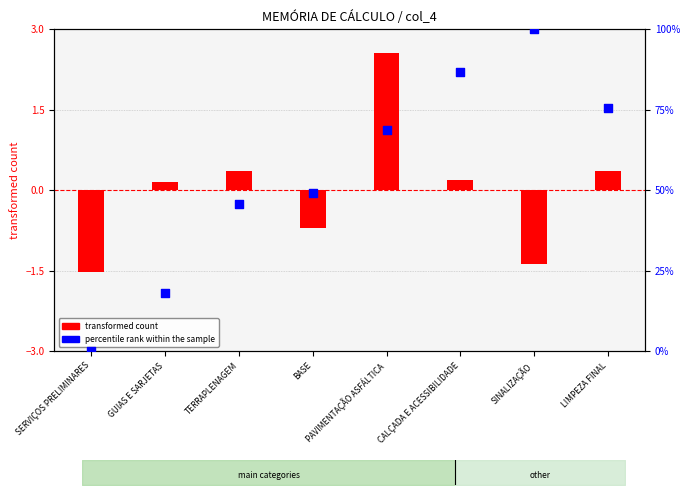

Which series has the largest Y range (max minus min)?

percentile rank within the sample